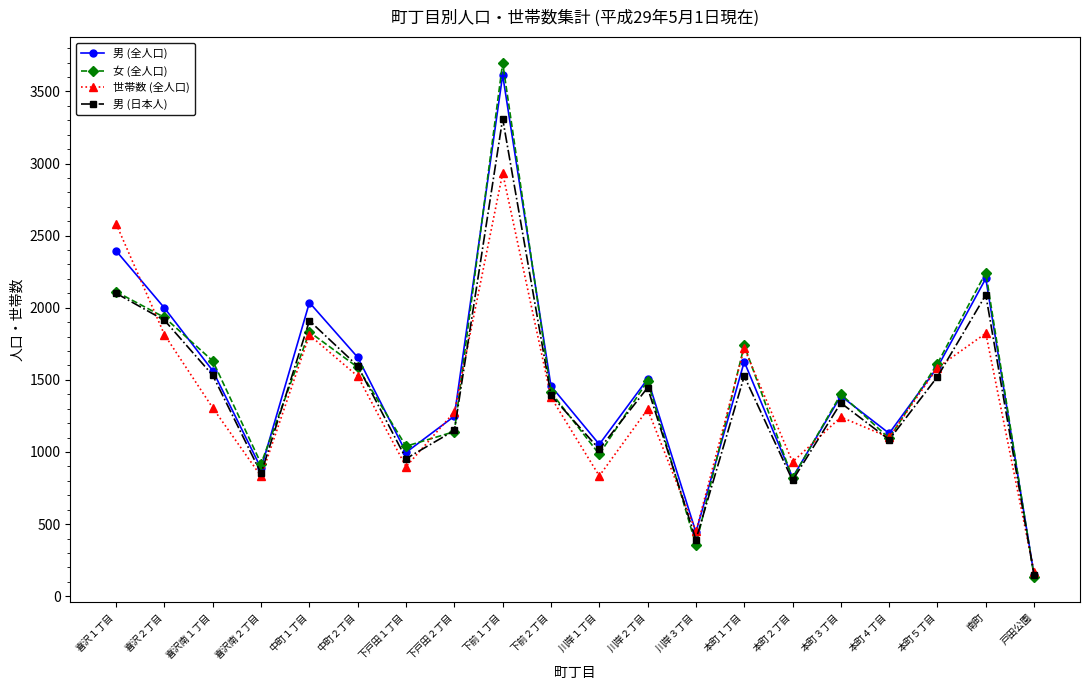

At which category is the sum across all series the highest?

下前１丁目